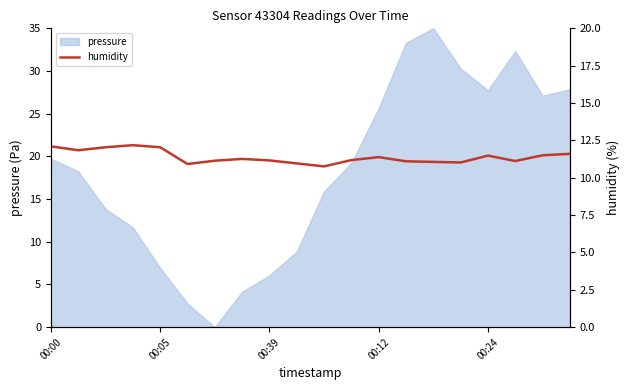

What is the change in value from 17 to 19?

+0.5